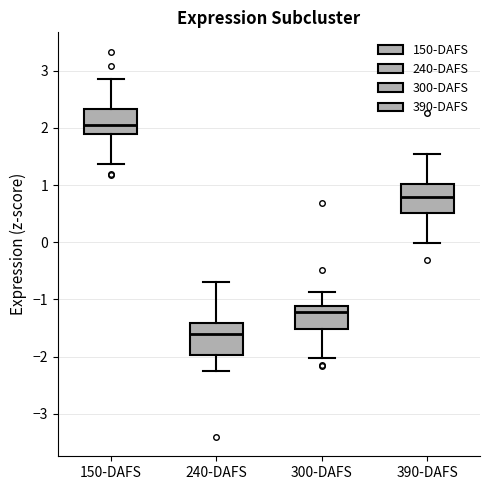

Where is the upper edge of the box for 300-DAFS on the y-axis? The values are not printed on the chart, so give them approximately, as read against the axis.

-1.1